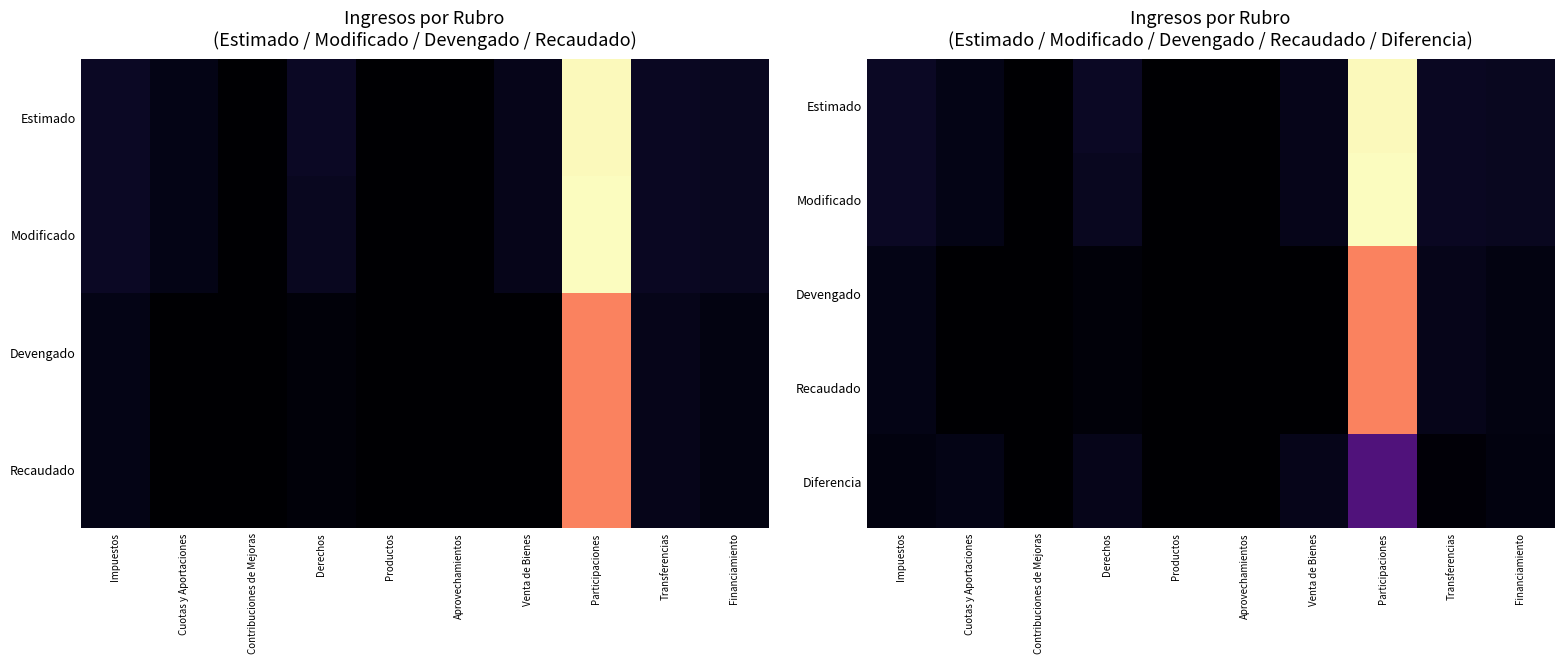

Is the value of Recaudado at Financiamiento greater than the value of Devengado at Transferencias?

No